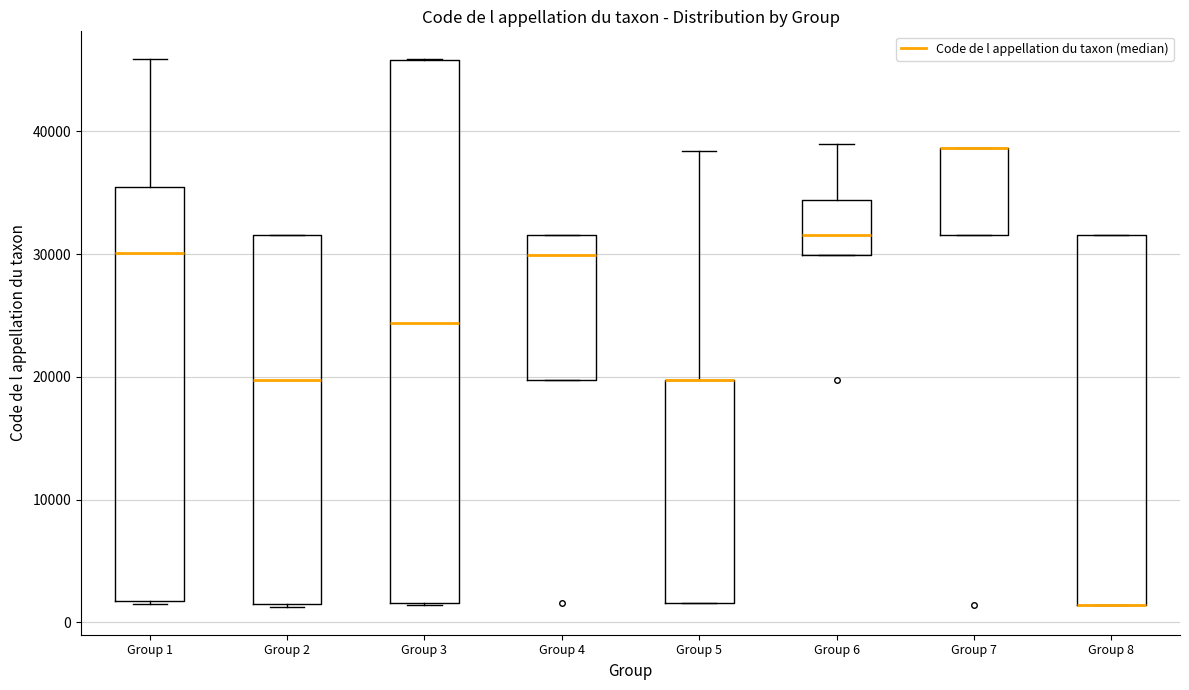

Comparing the boxes themselves (not the whiskers), which one is the tallest?

Group 3